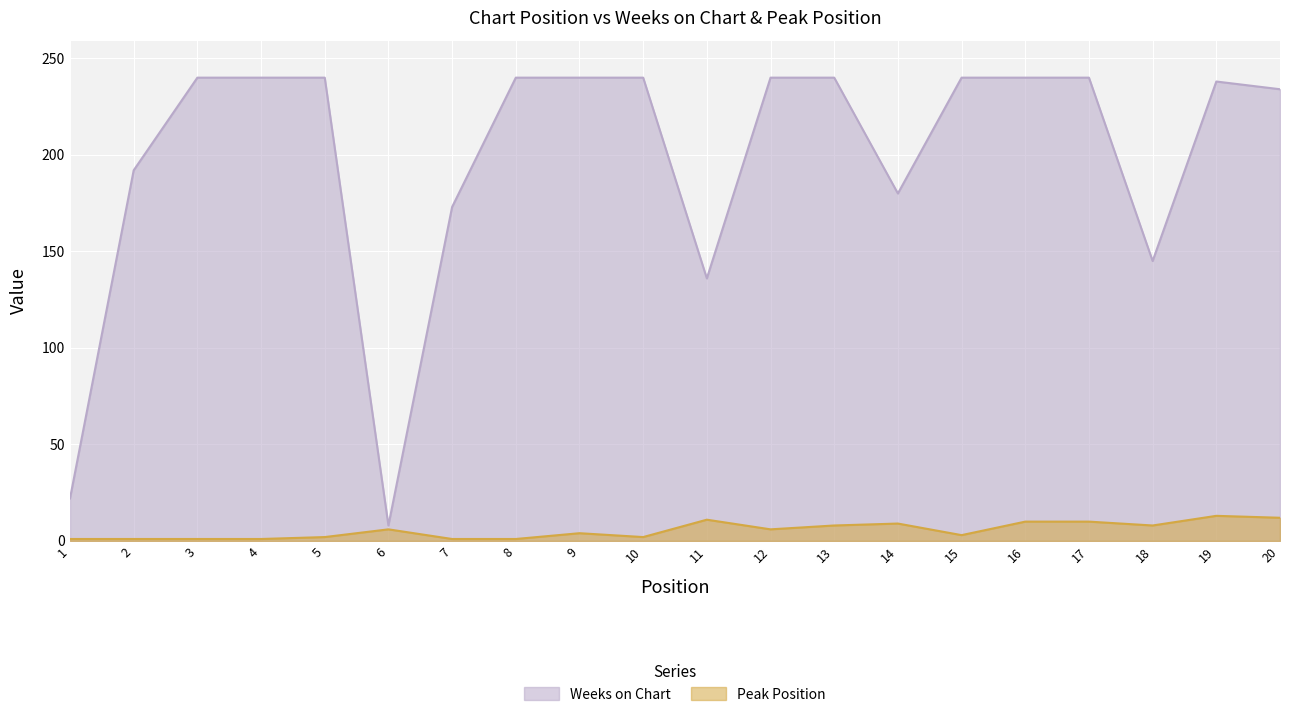

Where is Peak Position nearest to the value 7?

6